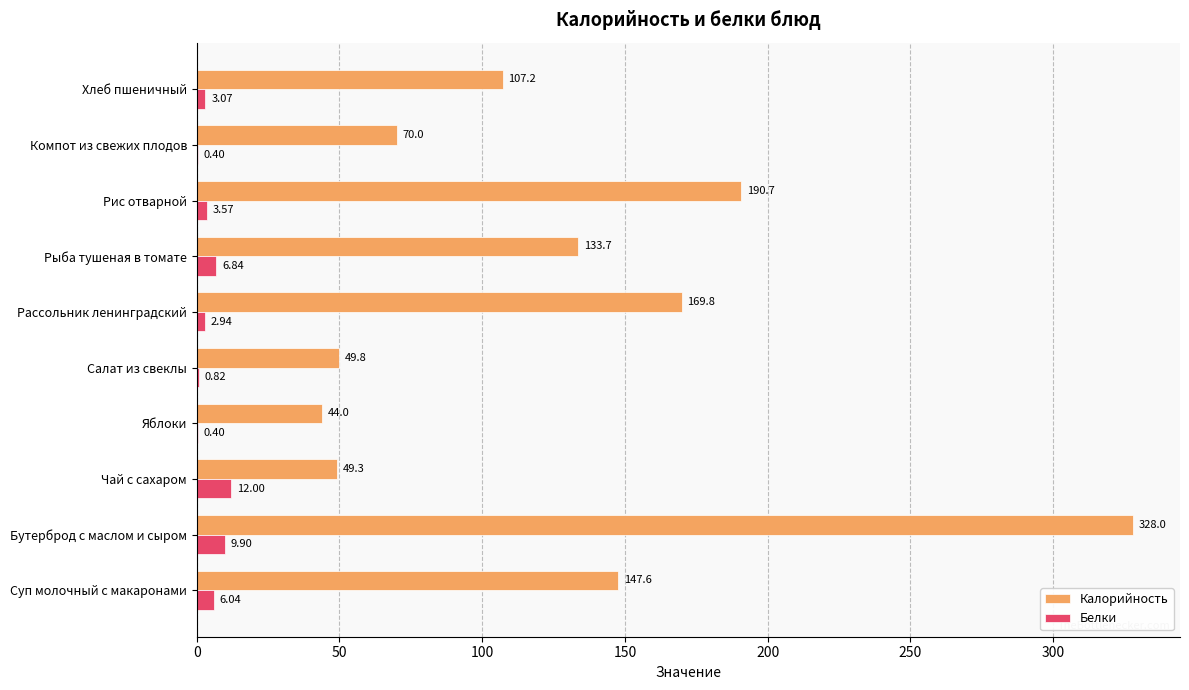

Which series changed the most between Рыба тушеная в томате and Рис отварной?

Калорийность